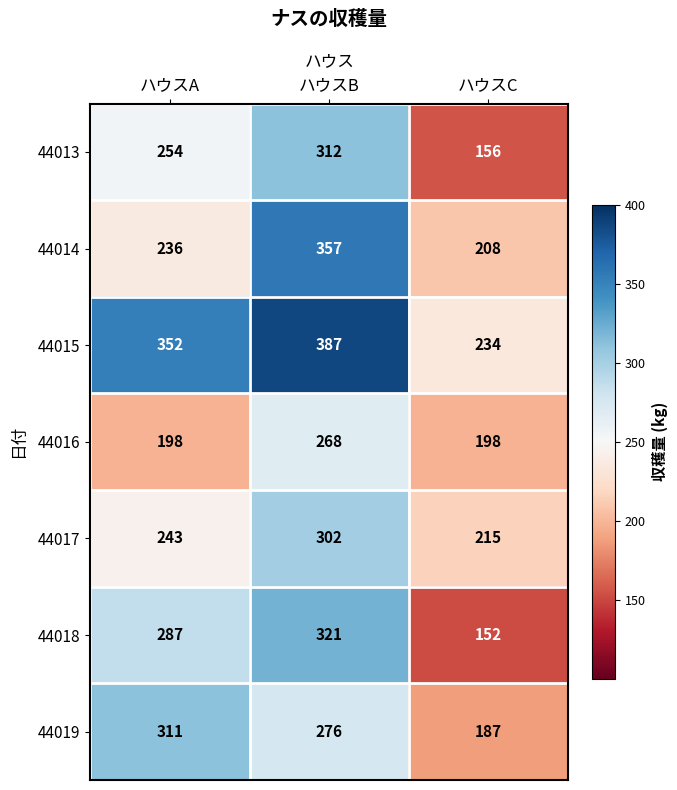

Reading left to right, transcribe all the data shown in this chart.

44013: 254	312	156
44014: 236	357	208
44015: 352	387	234
44016: 198	268	198
44017: 243	302	215
44018: 287	321	152
44019: 311	276	187